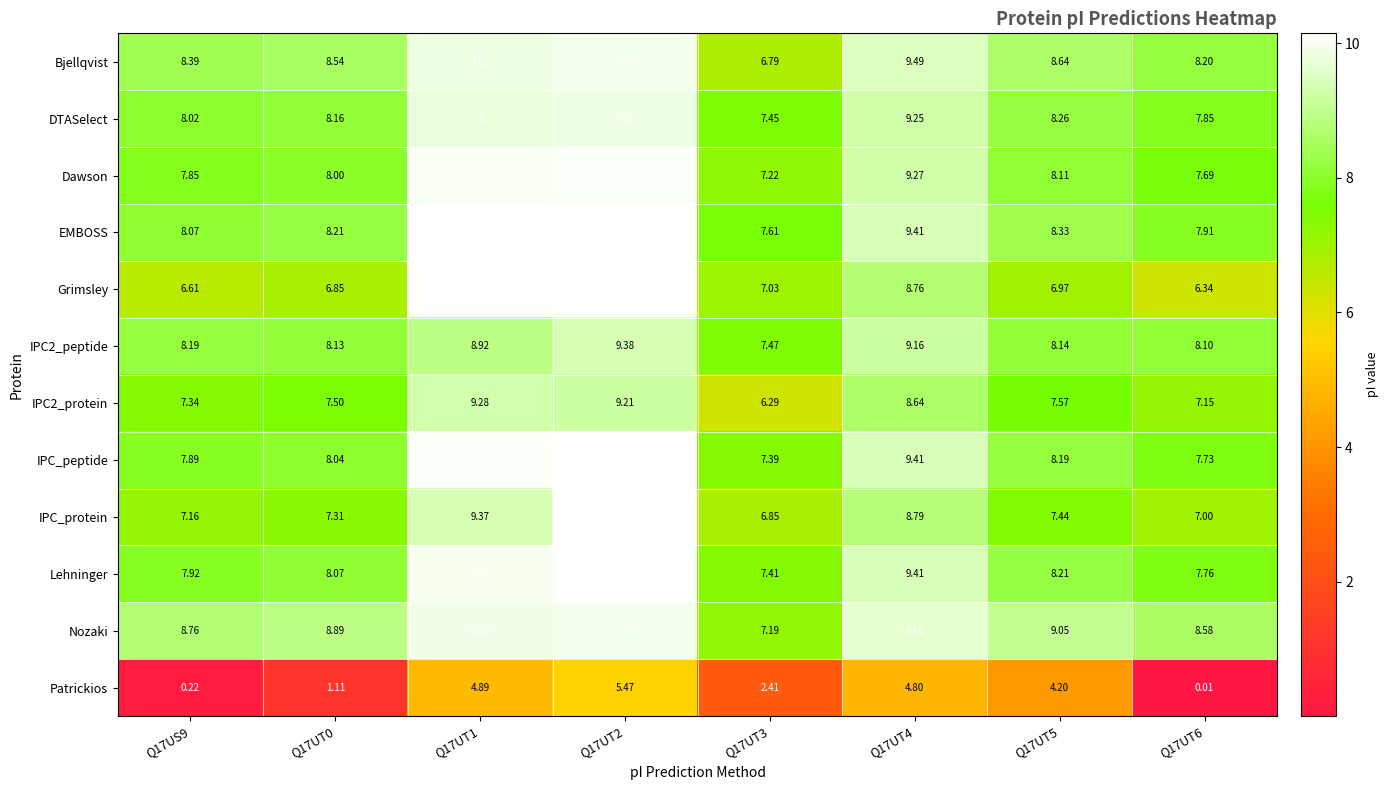

How many series are shown in this chart?

12